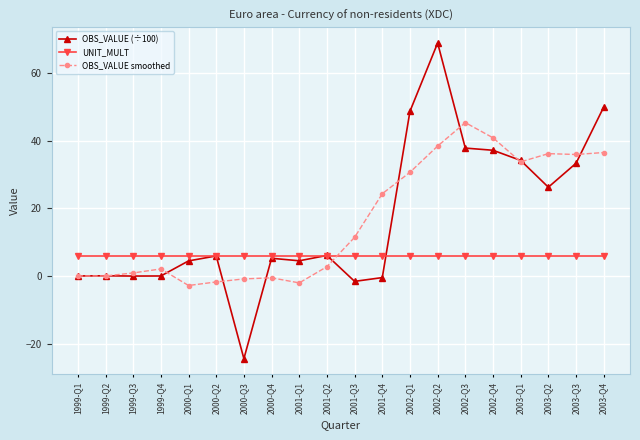

At 2000-Q3, list the series in order from smallest to largest.

OBS_VALUE (÷100), OBS_VALUE smoothed, UNIT_MULT